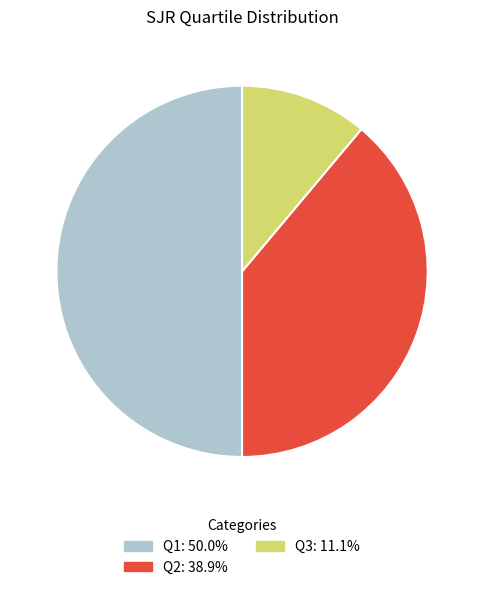

Is Q2 the majority of the pie?

No